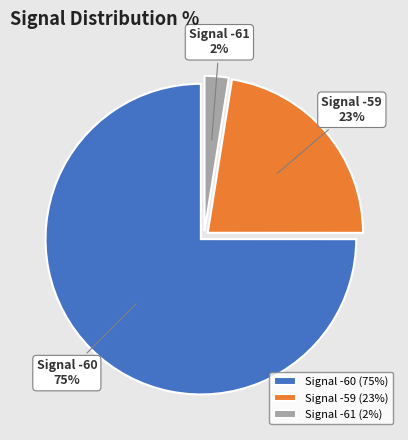

Does Signal -61 represent more than half of the total?

No